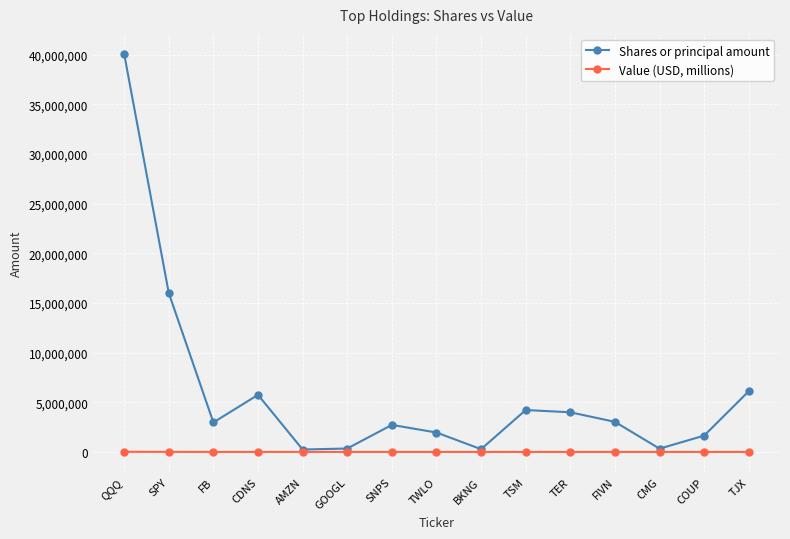

What is the sum of the Shares or principal amount values at GOOGL and BKNG?

616638.0